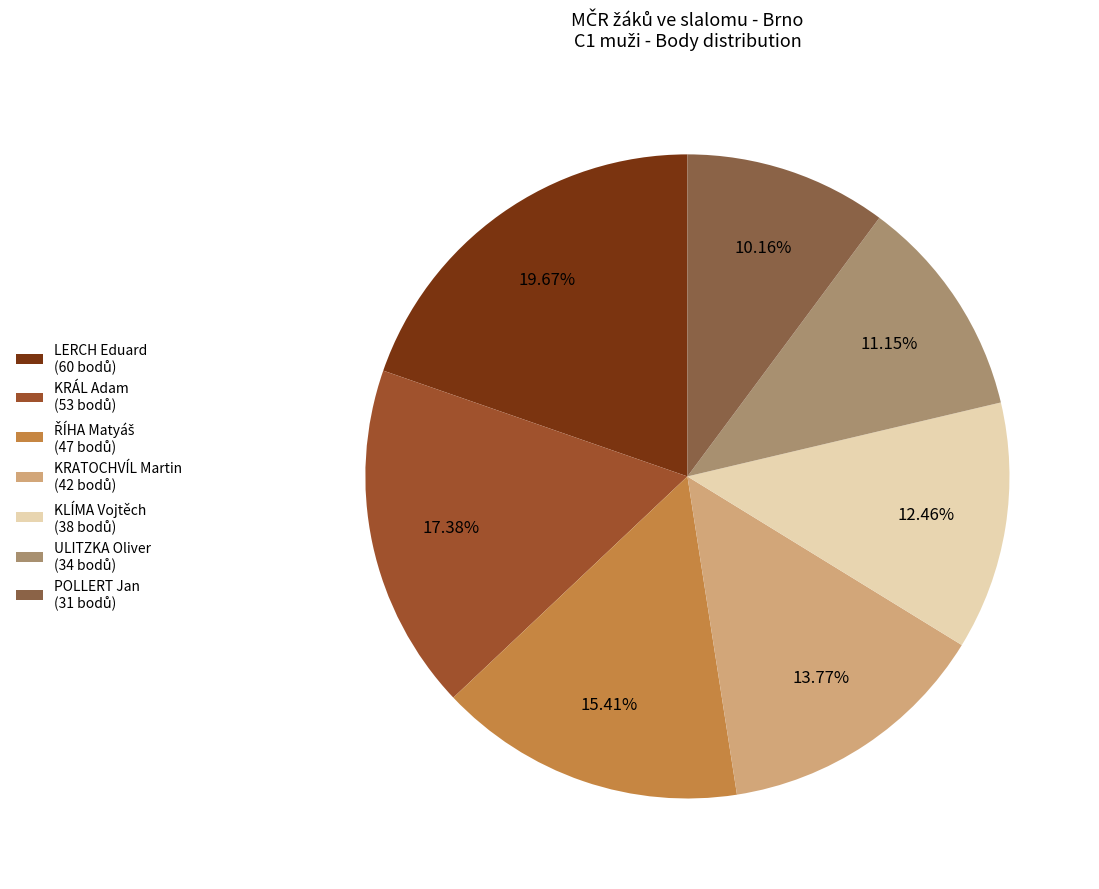

To the nearest percent, what portion does KRÁL Adam represent?

17%